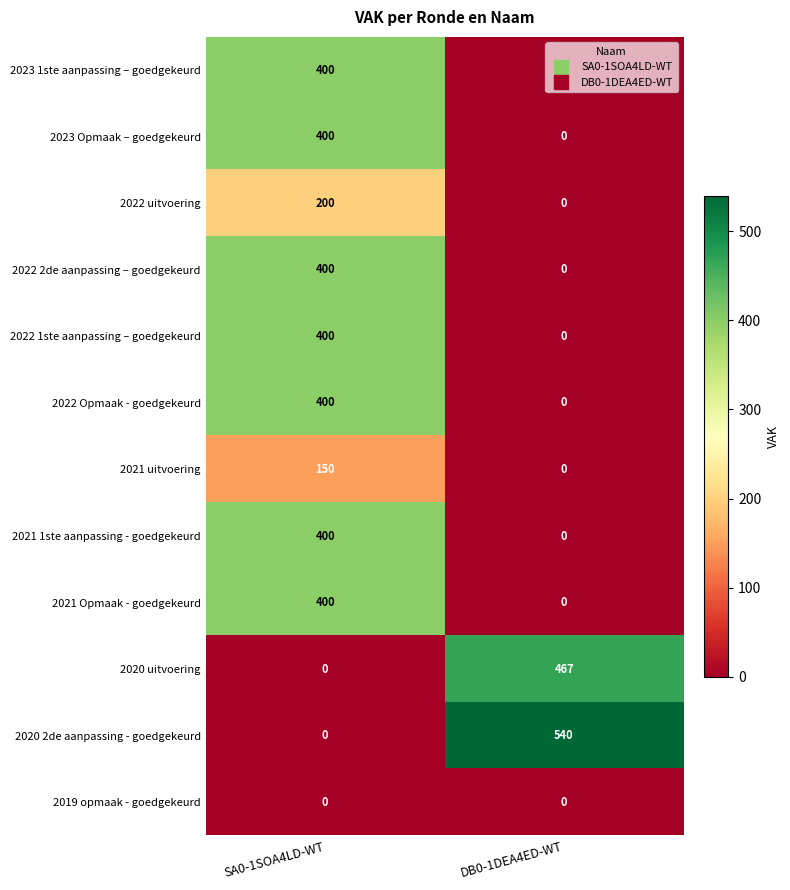

What is the sum of all 2022 1ste aanpassing – goedgekeurd values?

400